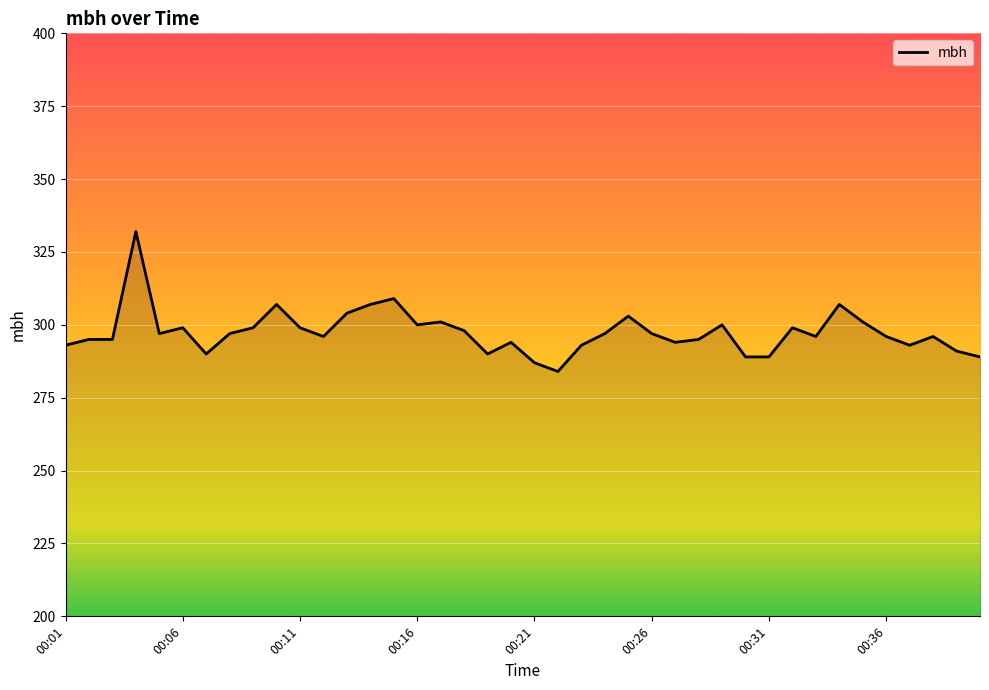

What is the smallest value displayed?

284